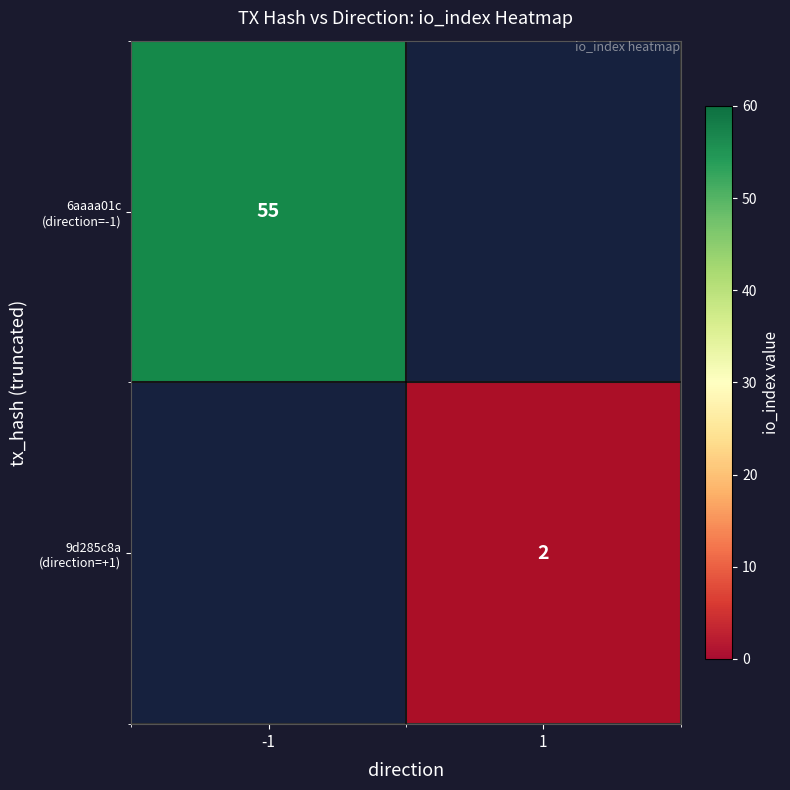

At how many categories does at least one series exceed 32?

1